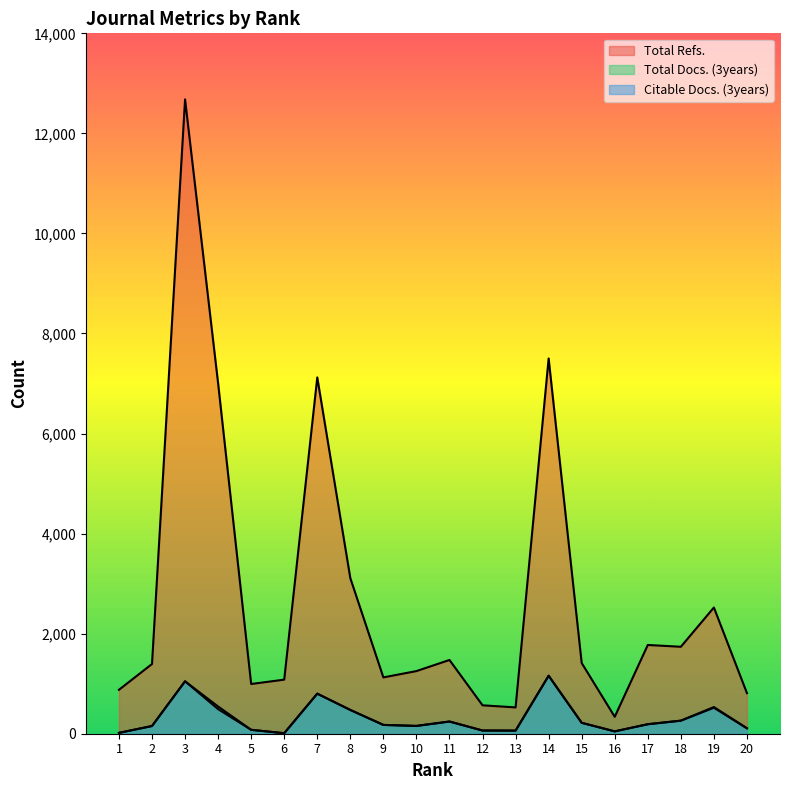

Which series has the largest range (max minus min)?

Total Refs.